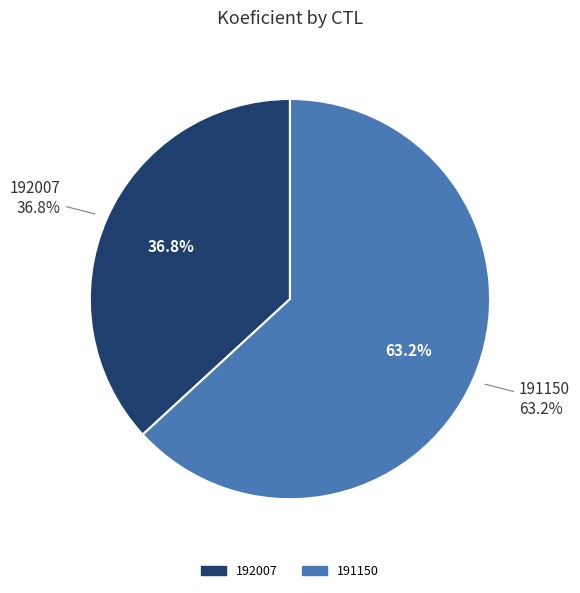

To the nearest percent, what is the difference between the 192007 and 191150 slice percentages?

26%